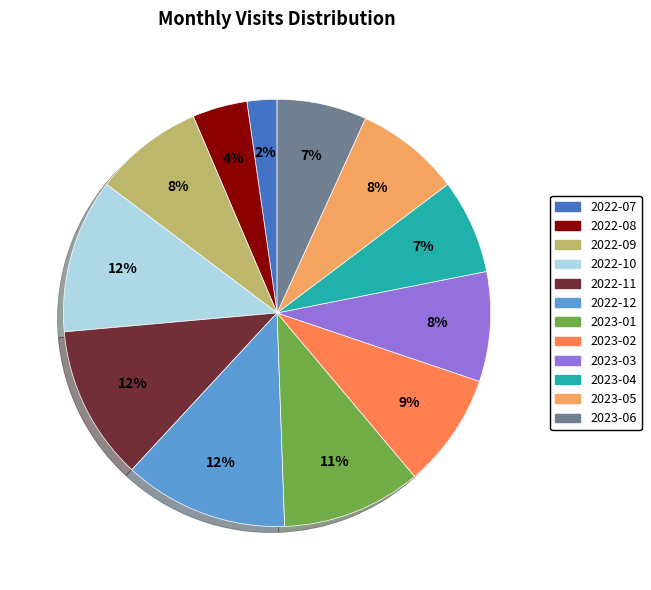

Is 2023-05 the majority of the pie?

No